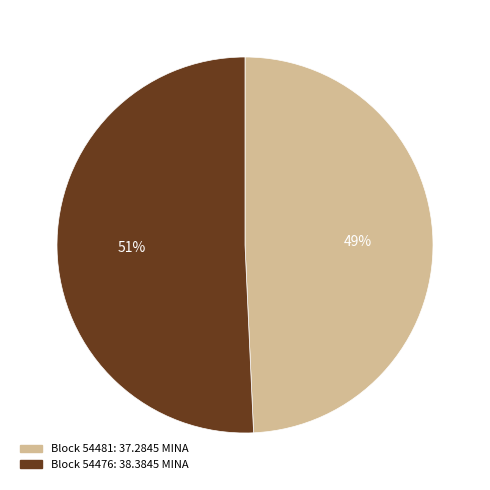

Is there a majority slice in this chart?

Yes